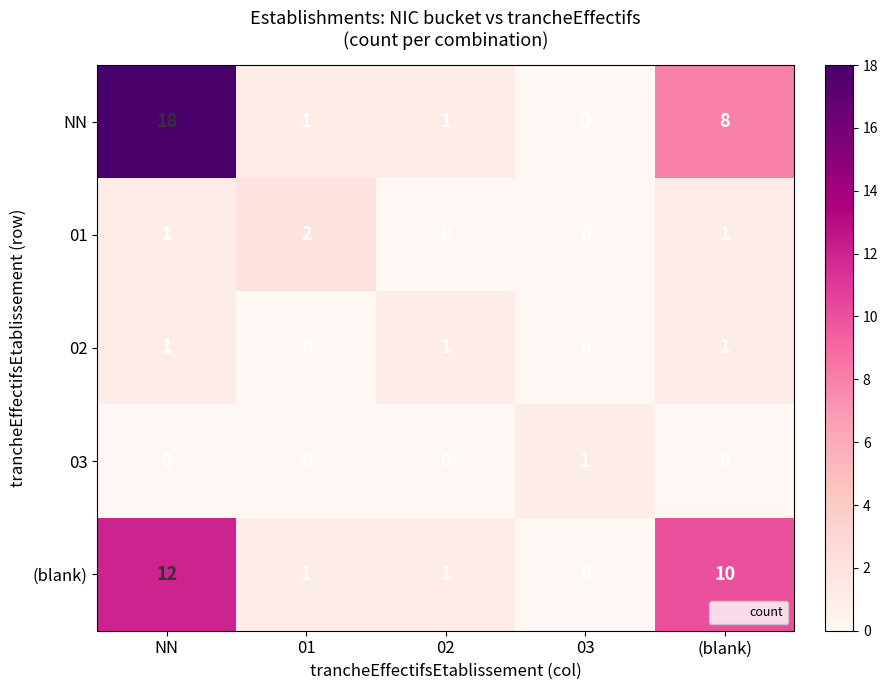

What is the difference between the maximum and minimum values in the (blank) series?

12